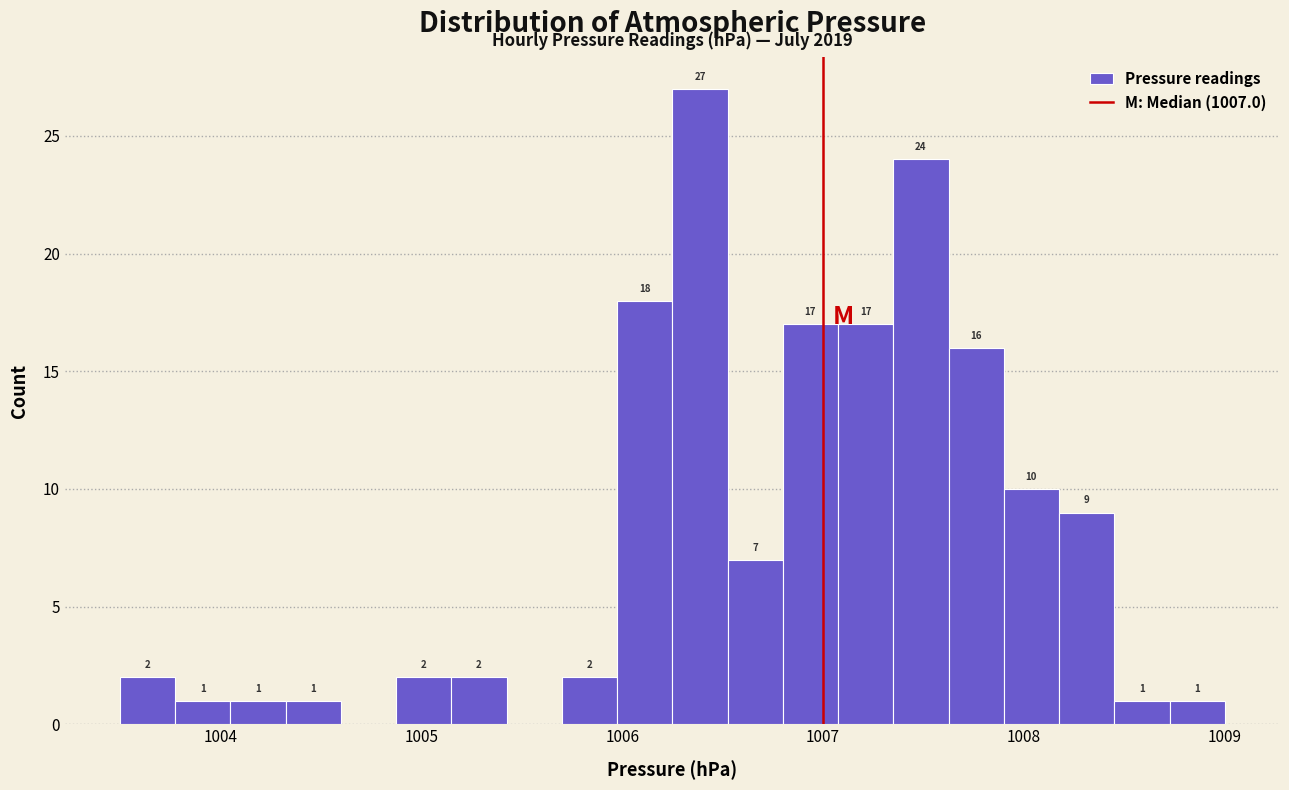

Read against the x-axis, roughly where is the centre of the tallest bar?

1006.4